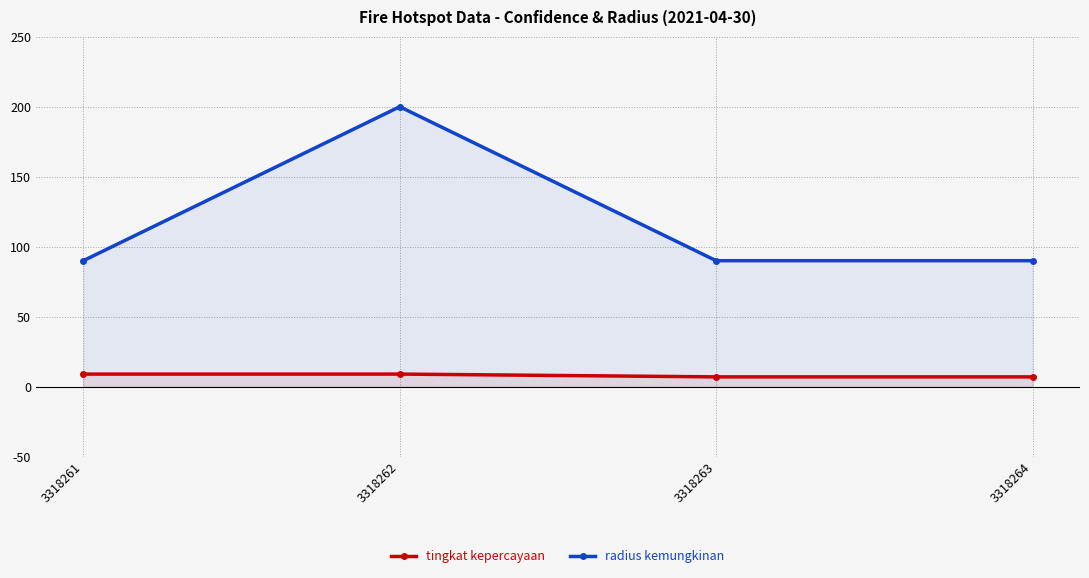

Which has a higher value, 3318261 or 3318263?

3318261